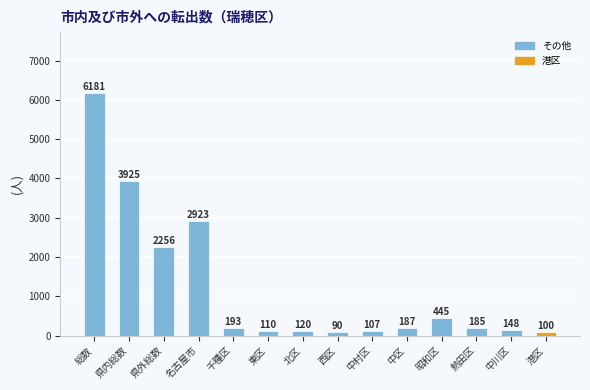

Is it true that the value at 熱田区 is 185?

True